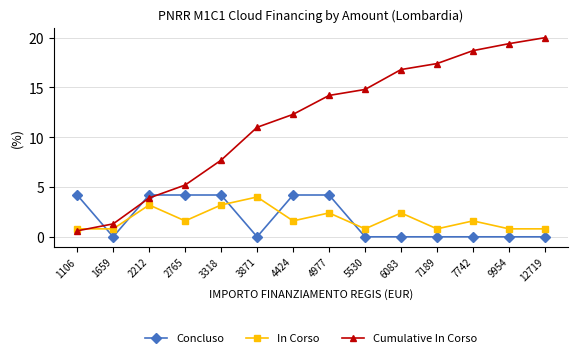

What is the difference between the highest and lowest values at 1106?

3.6